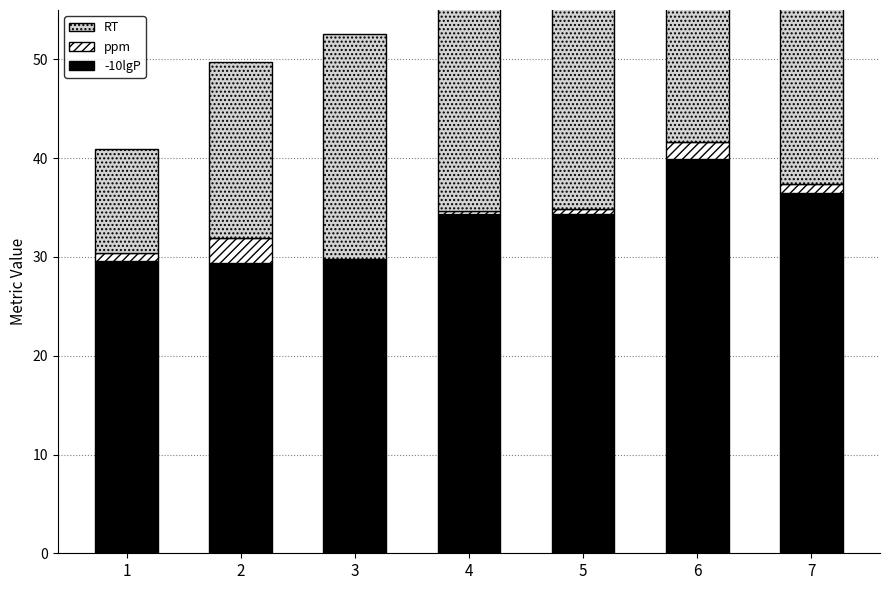

Between 2 and 6, which series saw the biggest shift?

-10lgP